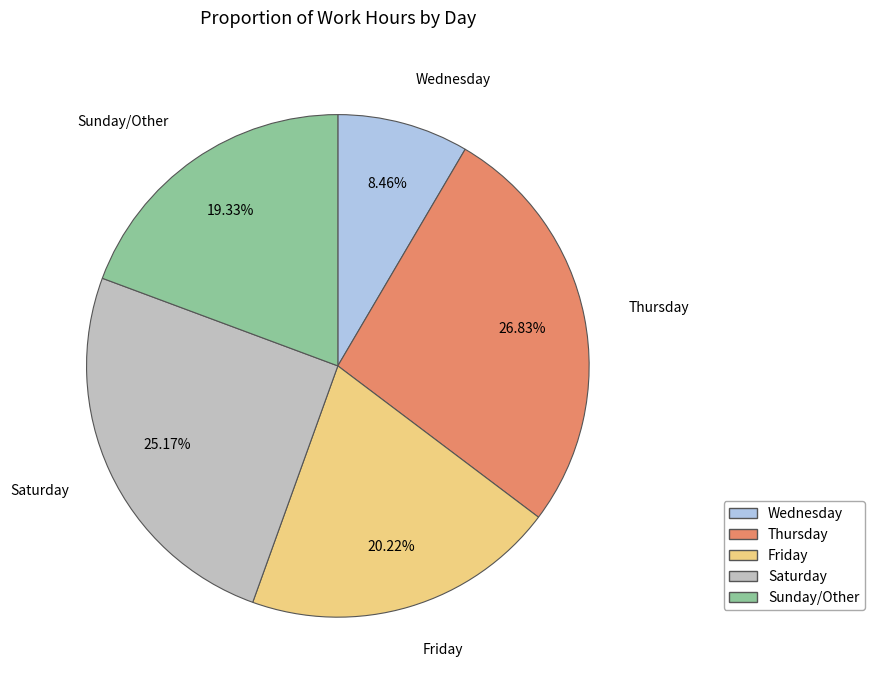

Is there a majority slice in this chart?

No